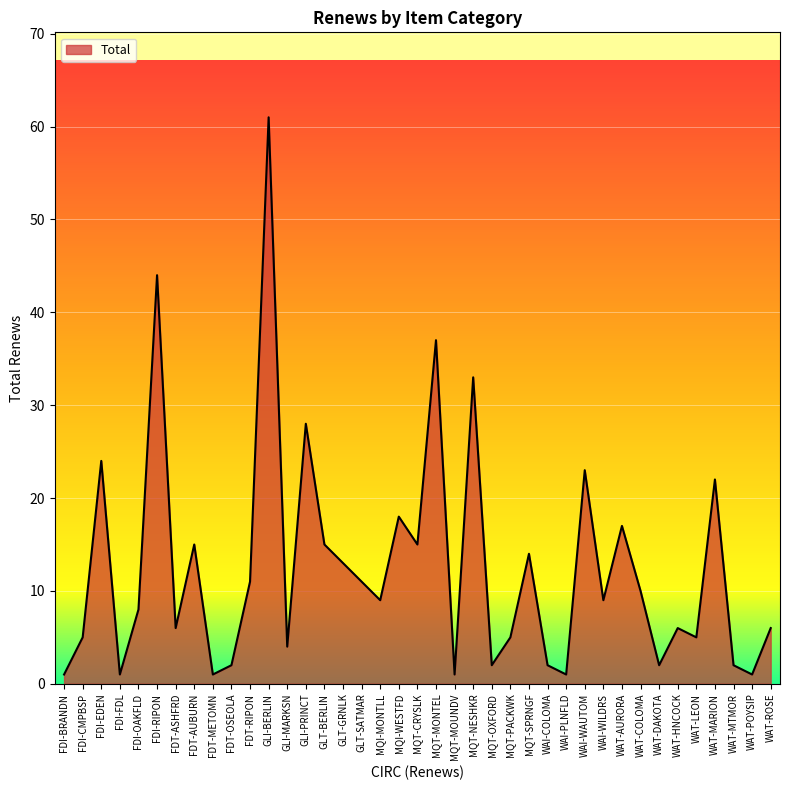

What position from the right is MQT-OXFORD?

16